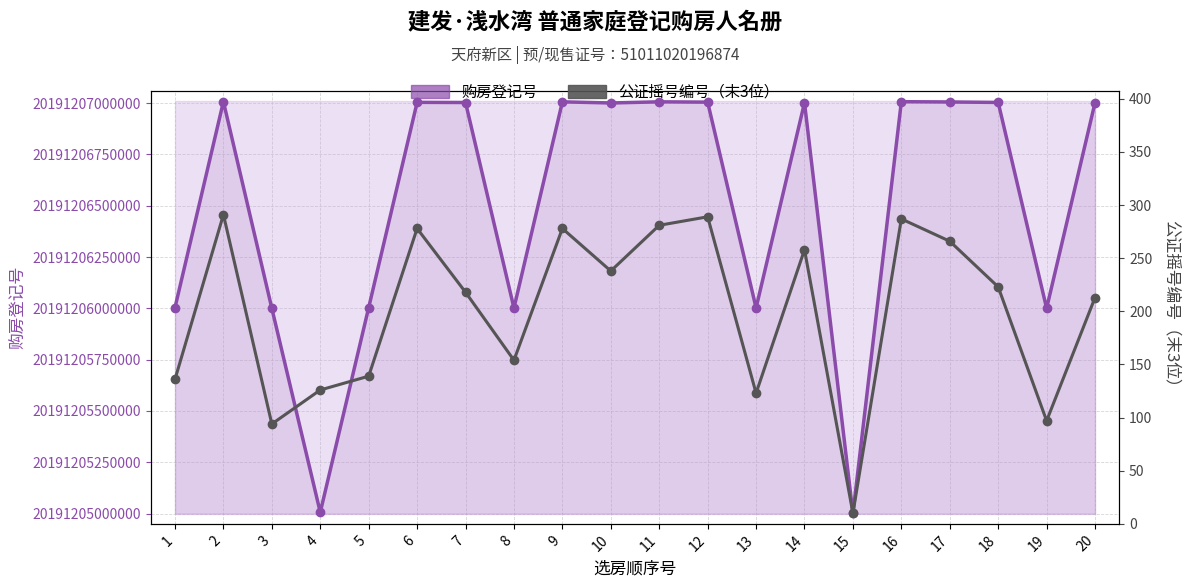

Where is the first local minimum for 购房登记号?

4